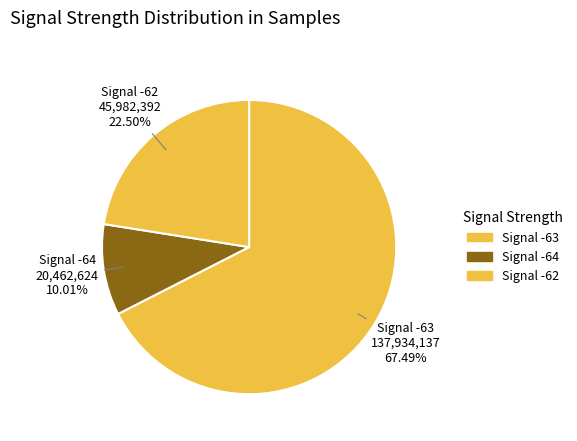

Is the sum of Signal -64 and Signal -63 greater than half?

Yes